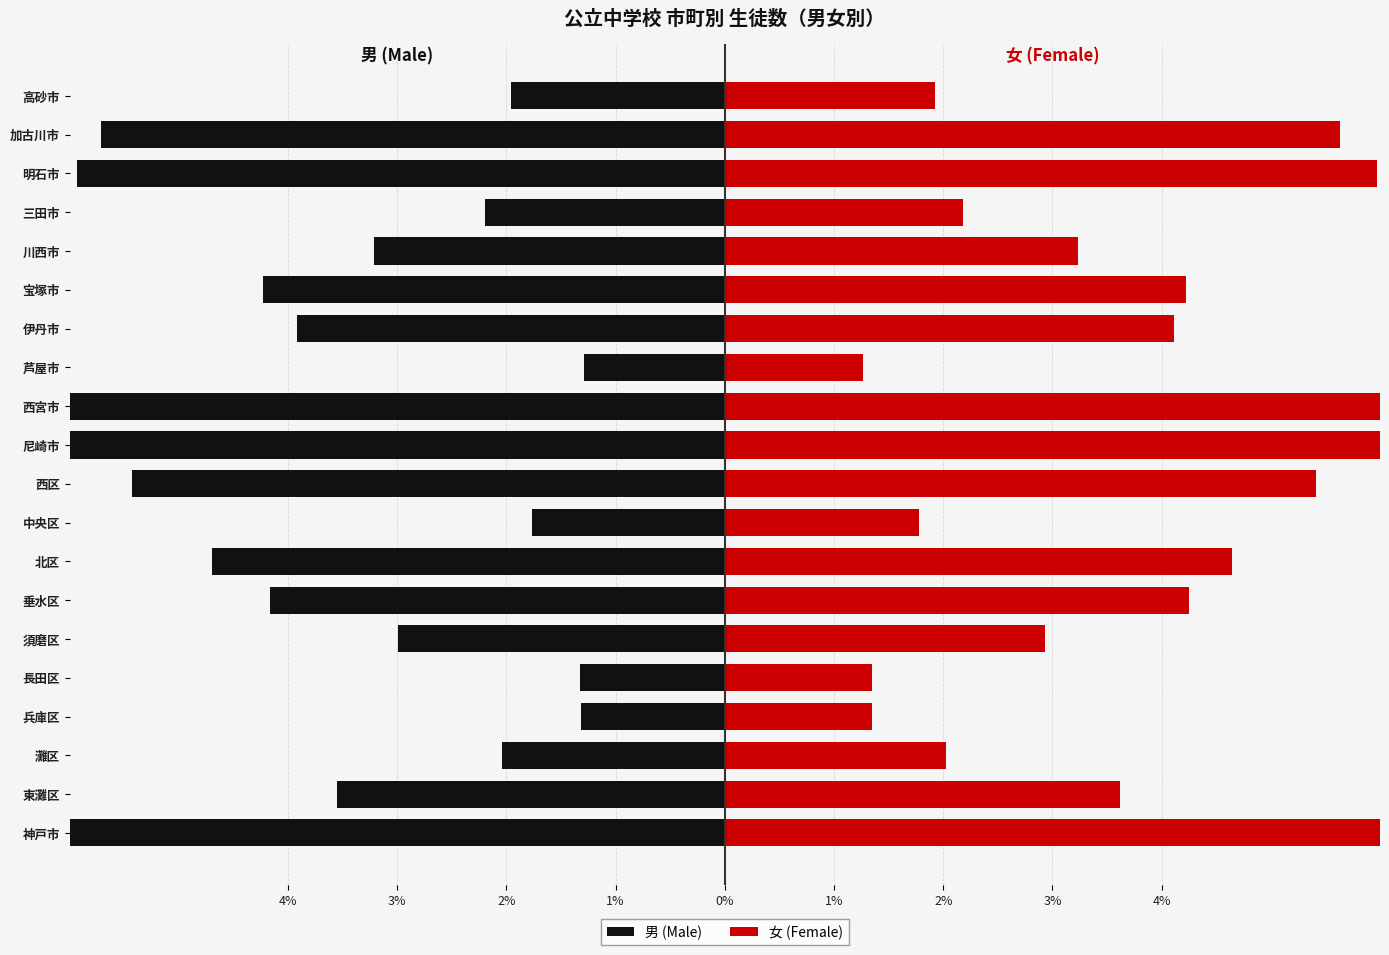

How many bars are there in total?

40